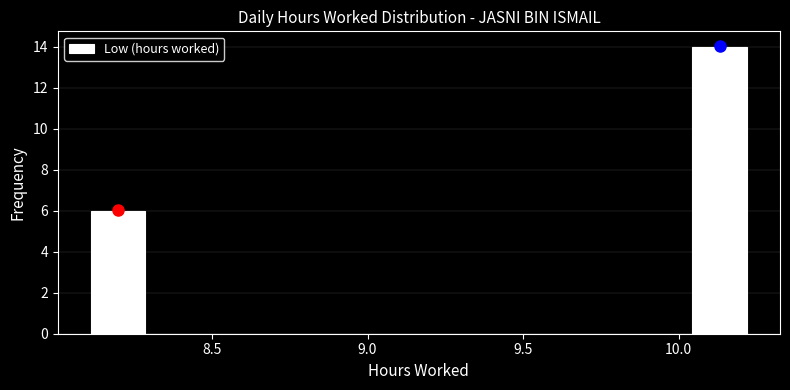

Around what value on the x-axis is the tallest bar? Give the approximate position of its centre, as read against the axis.

10.15